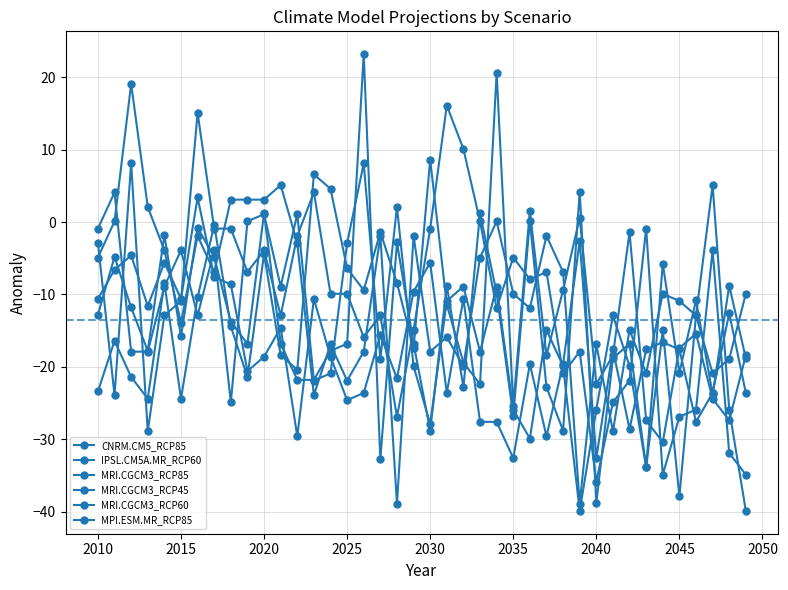

How many values in the MPI.ESM.MR_RCP85 series are below -17?

22